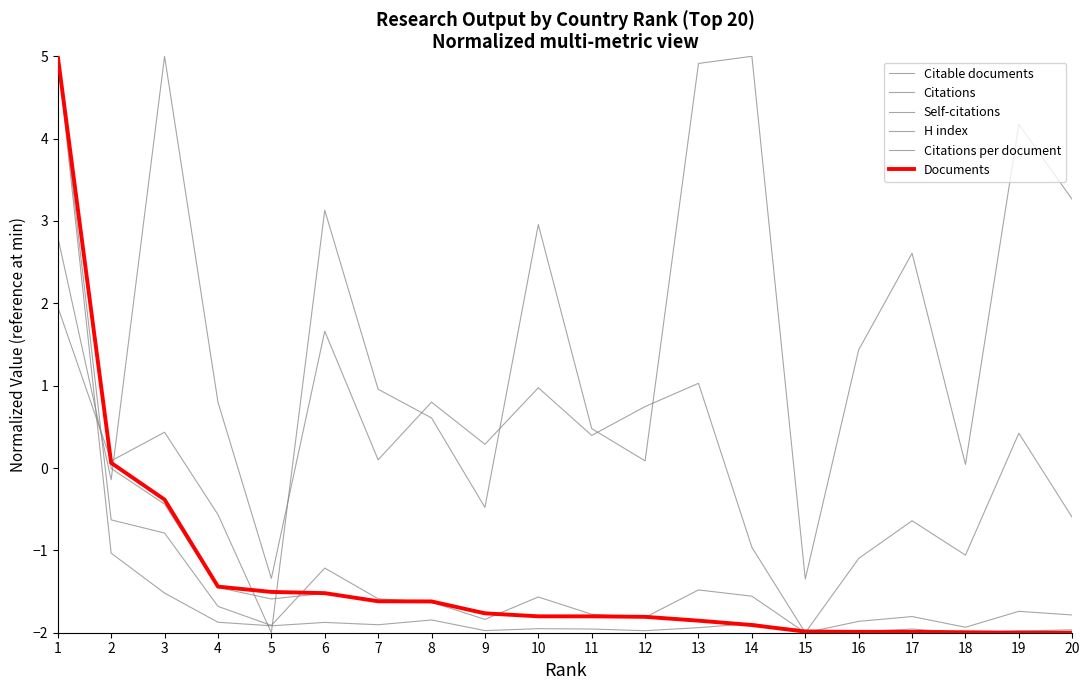

How many lines are shown in the chart?

6